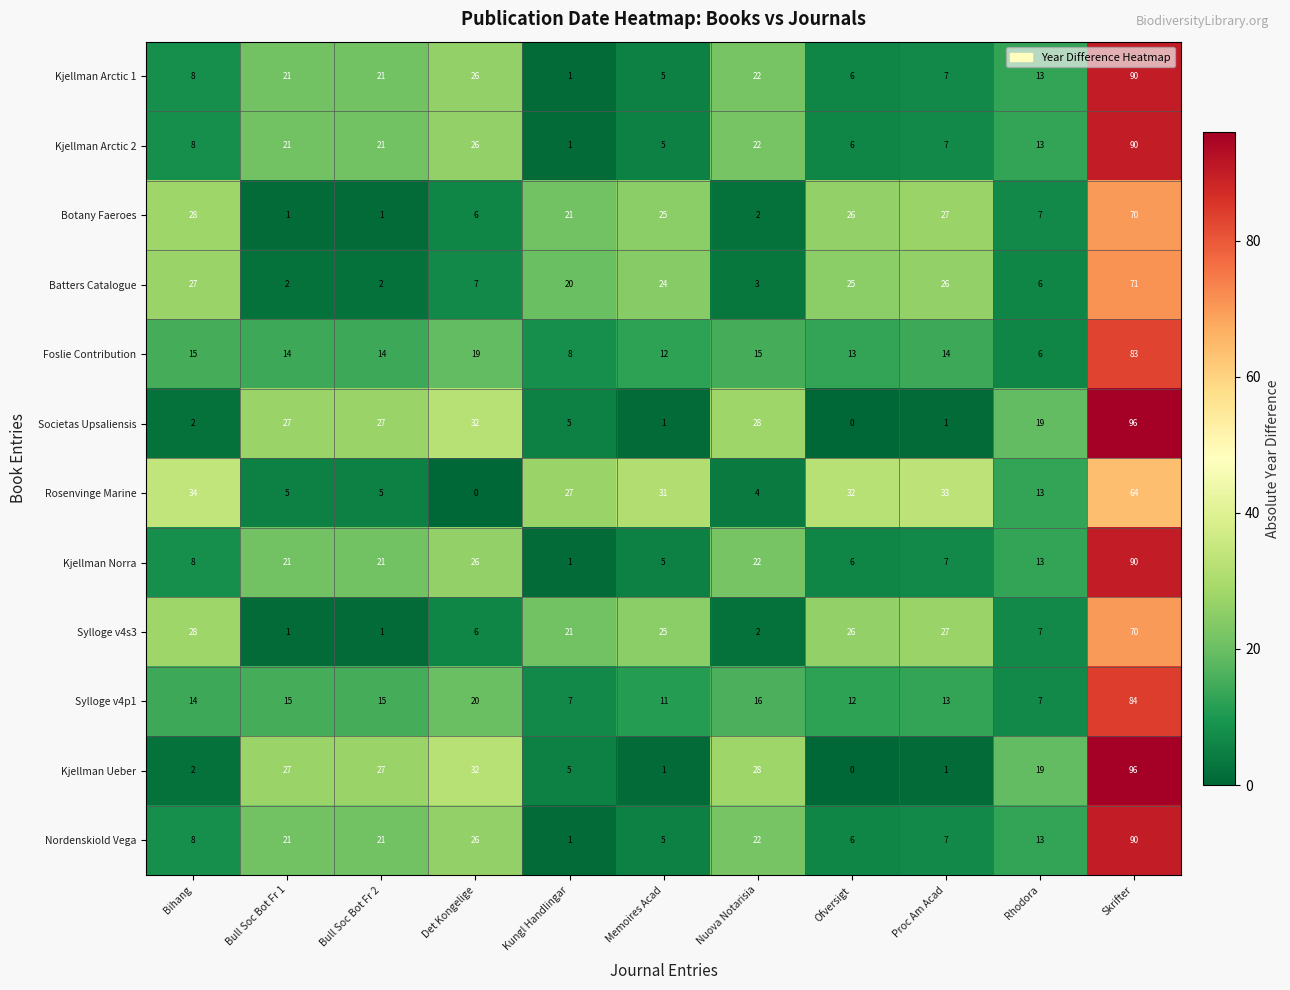

What is the total value across all series at Proc Am Acad?

170